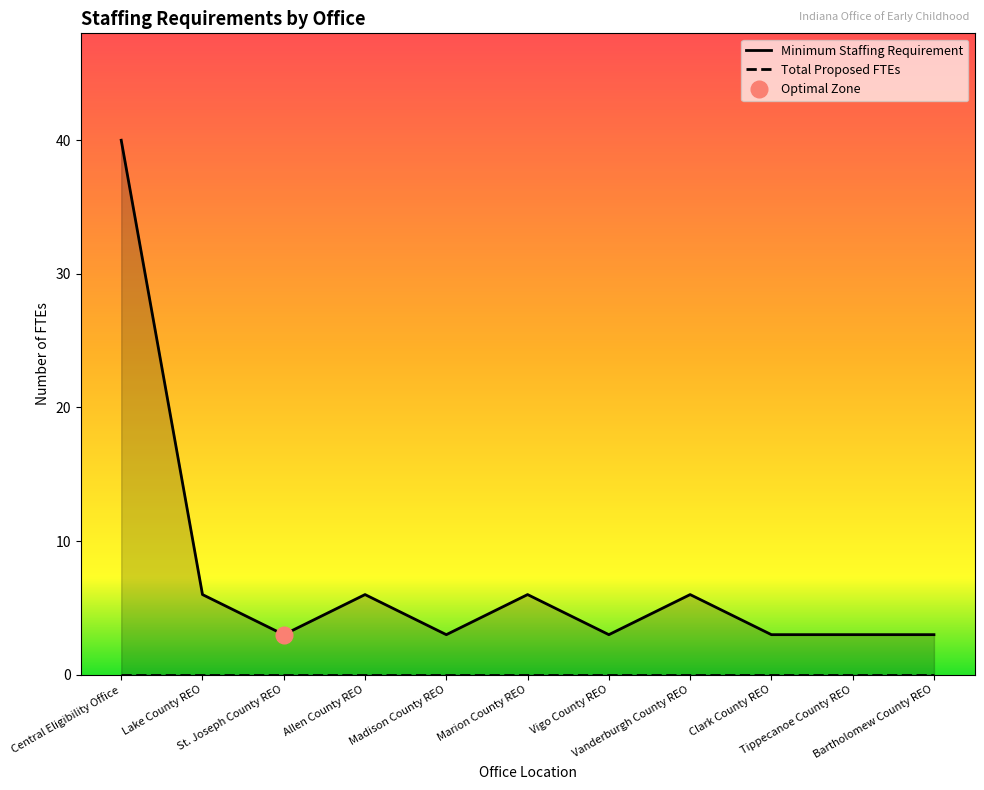

What is the label of the 5th point from the left?

Madison County REO